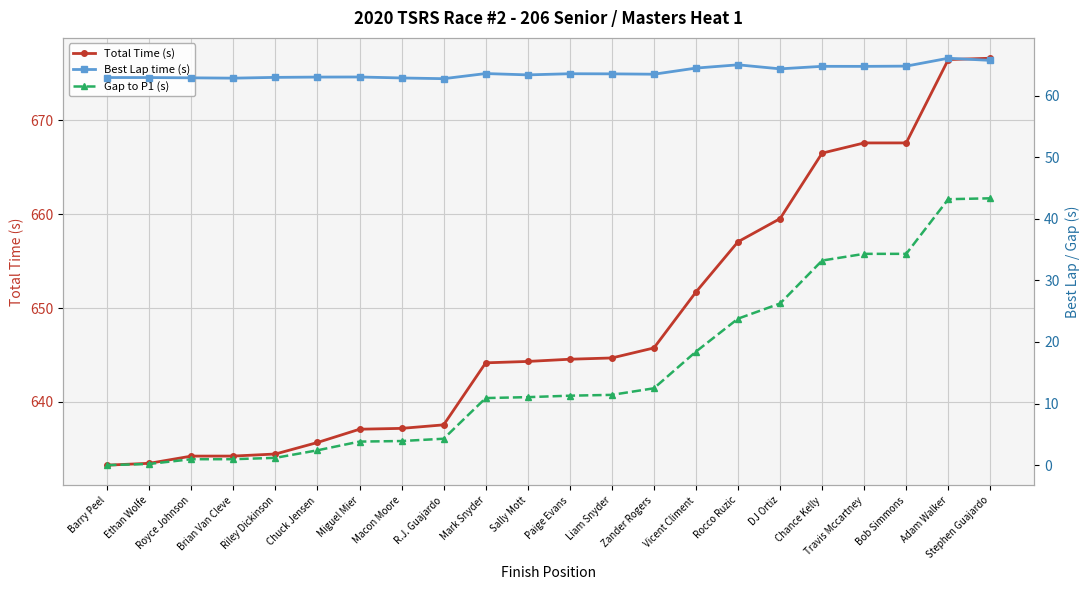

Is the value of Best Lap time (s) at Royce Johnson greater than the value of Total Time (s) at Riley Dickinson?

No